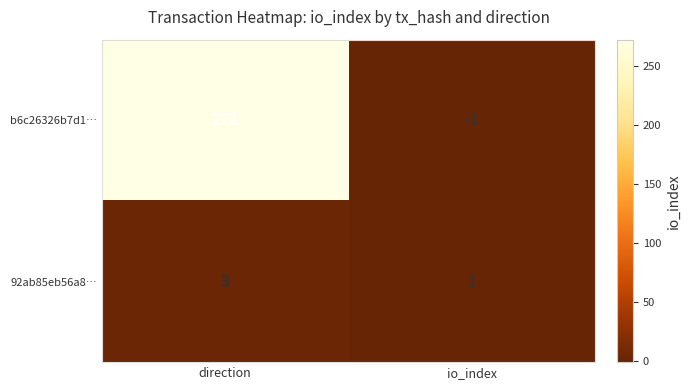

Which label corresponds to the largest value in the chart?

direction